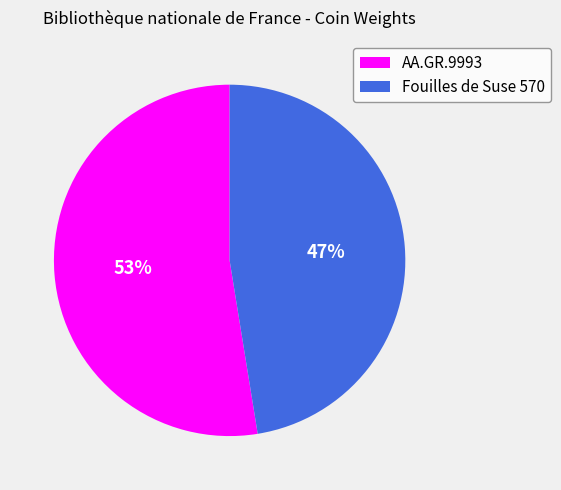

Which category has the smallest portion of the pie?

Fouilles de Suse 570